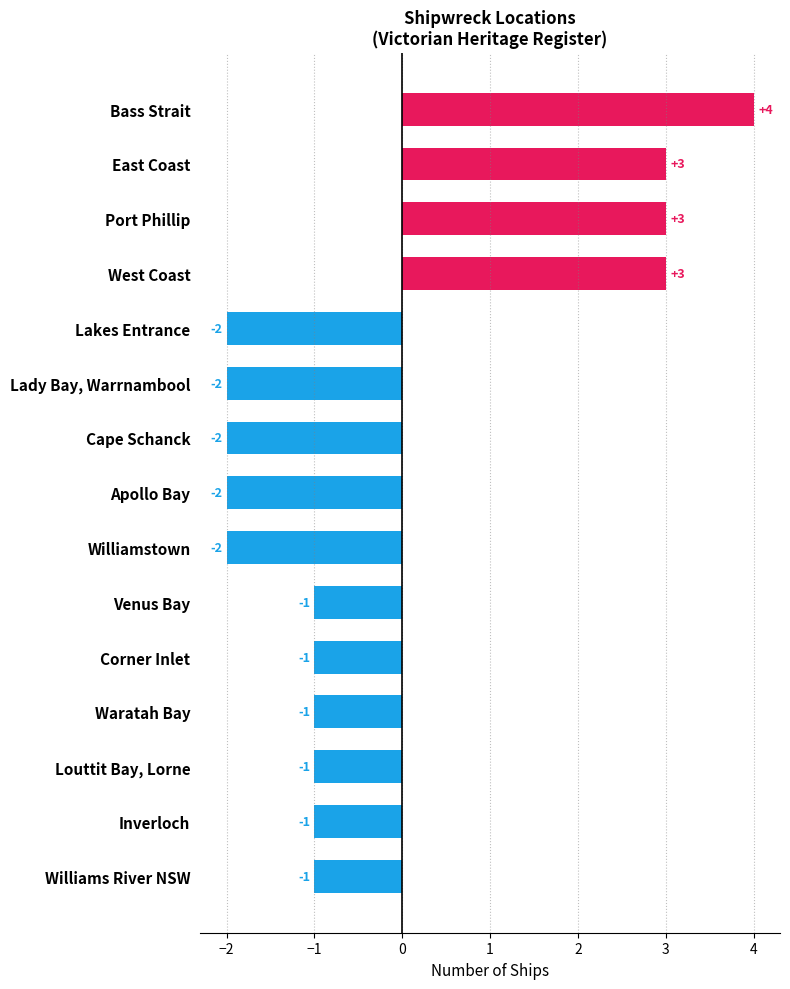

What is the sum of all values?

-3